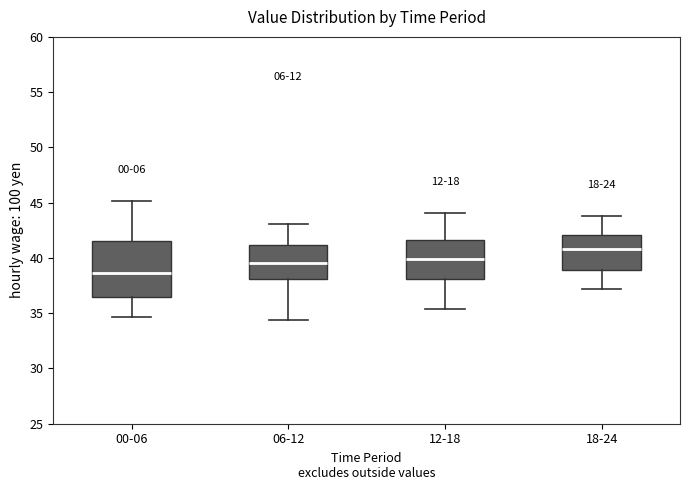

Where does the upper whisker of the box for 18-24 end on the y-axis? The values are not printed on the chart, so give them approximately, as read against the axis.

44.0